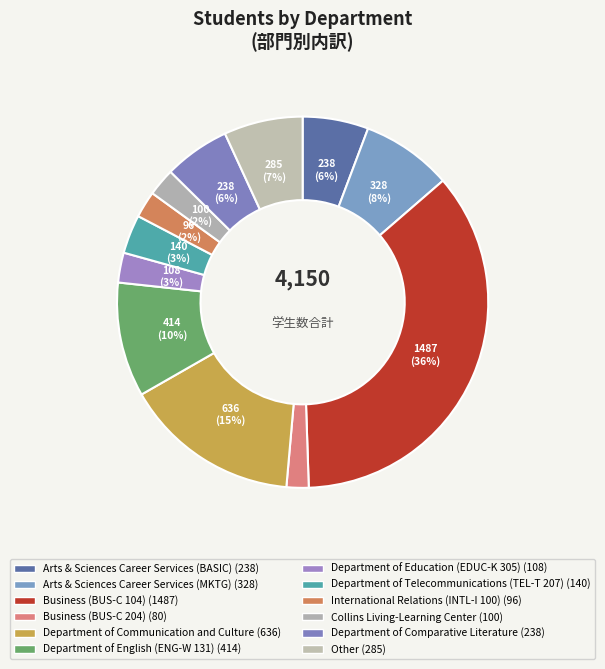

Count the number of slices in the pie.

12